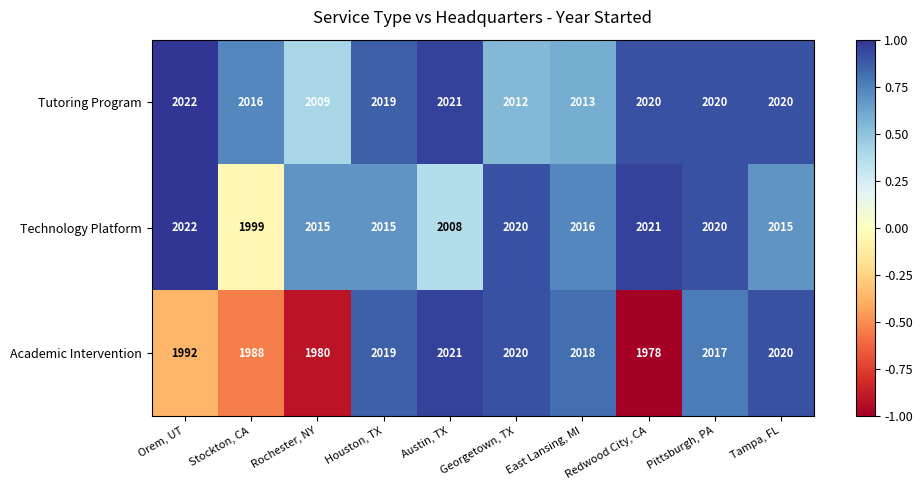

What is the total value across all series at Stockton, CA?

6003